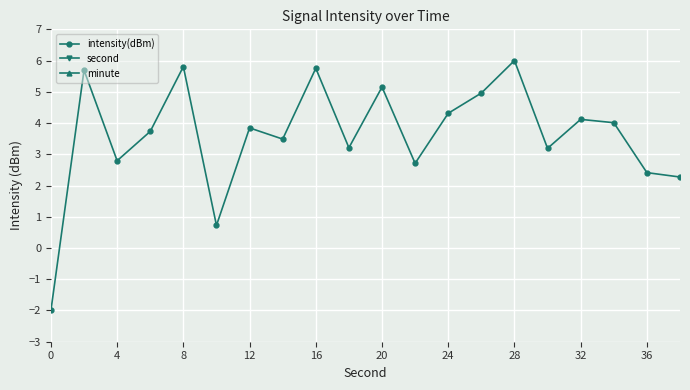

What is the average value of the second series?

149.2